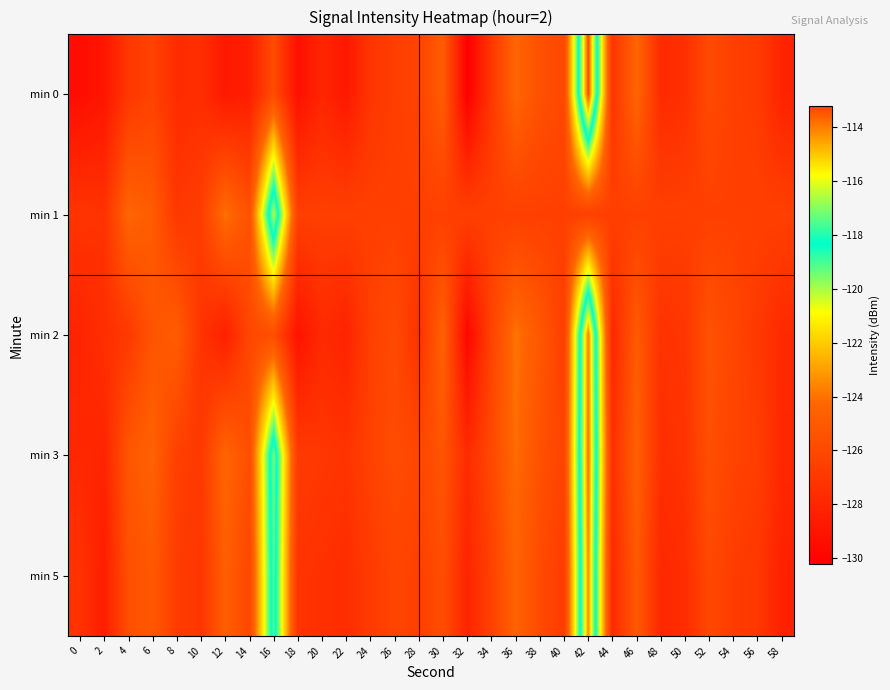

Which has a higher value, 58 or 18?

58